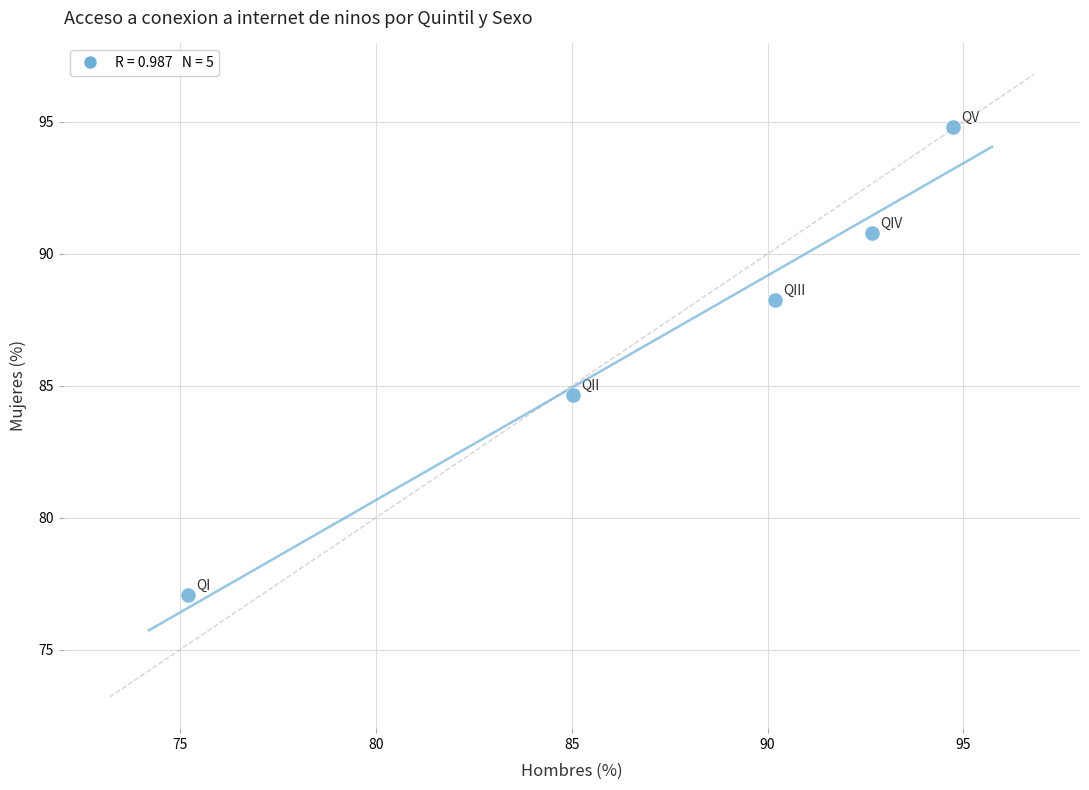

What Y value in the scatter plot is closest to 85?

84.6